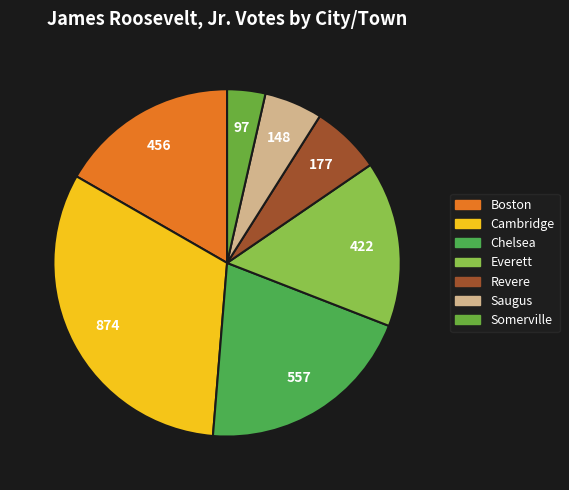

Which category has the biggest portion of the pie?

Cambridge